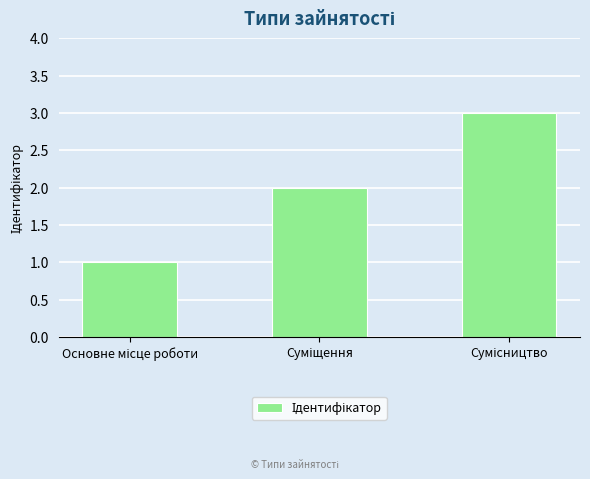

What is the maximum value shown in the chart?

3